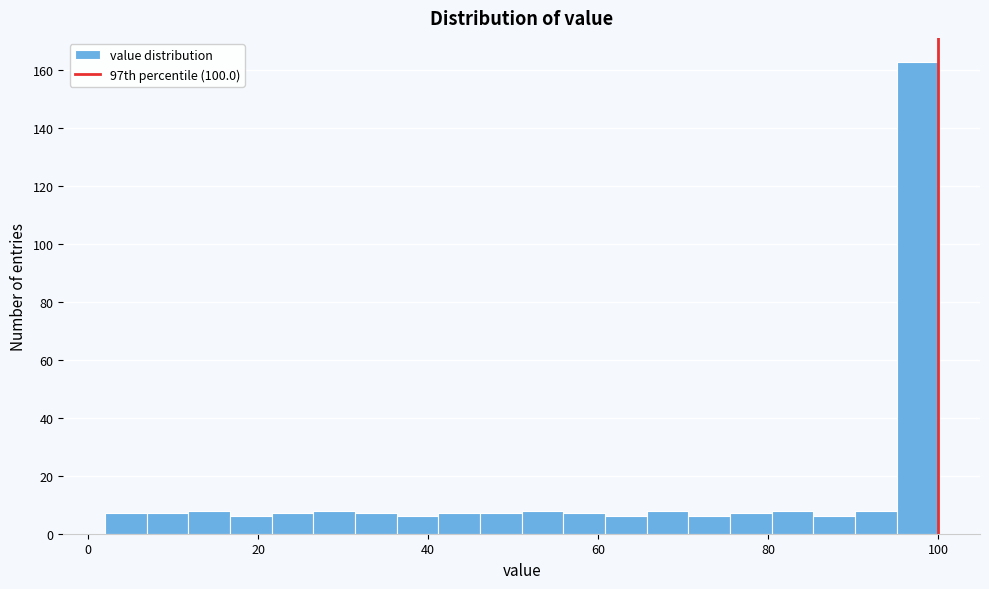

Around what value on the x-axis is the tallest bar? Give the approximate position of its centre, as read against the axis.

98